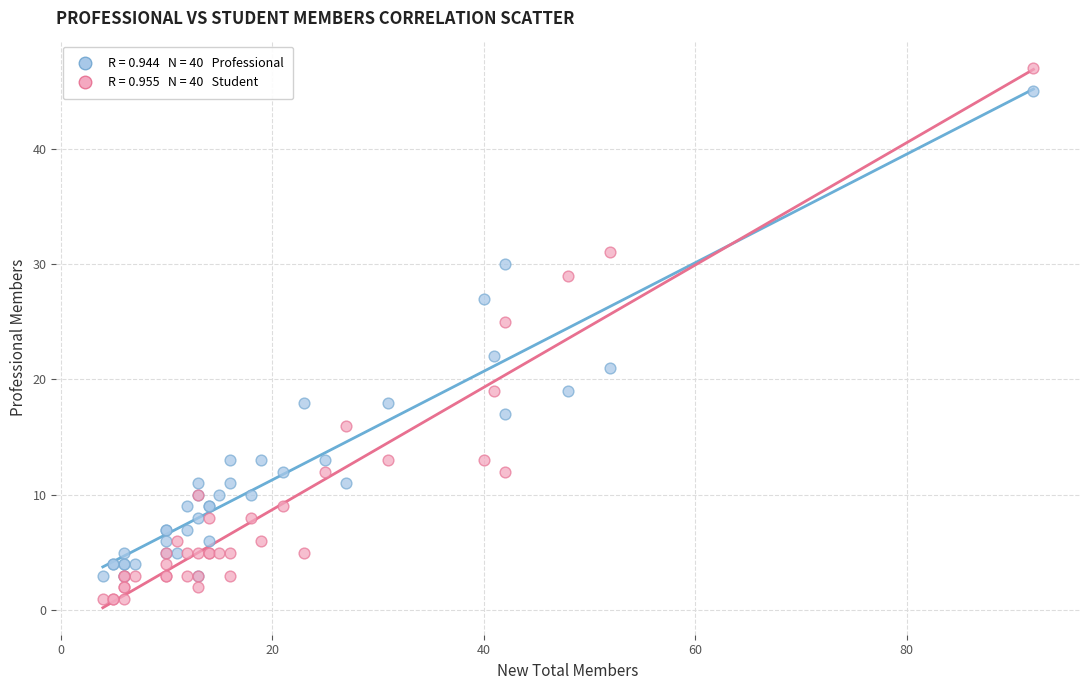

Across all series, what Y value is closest to 24?

25